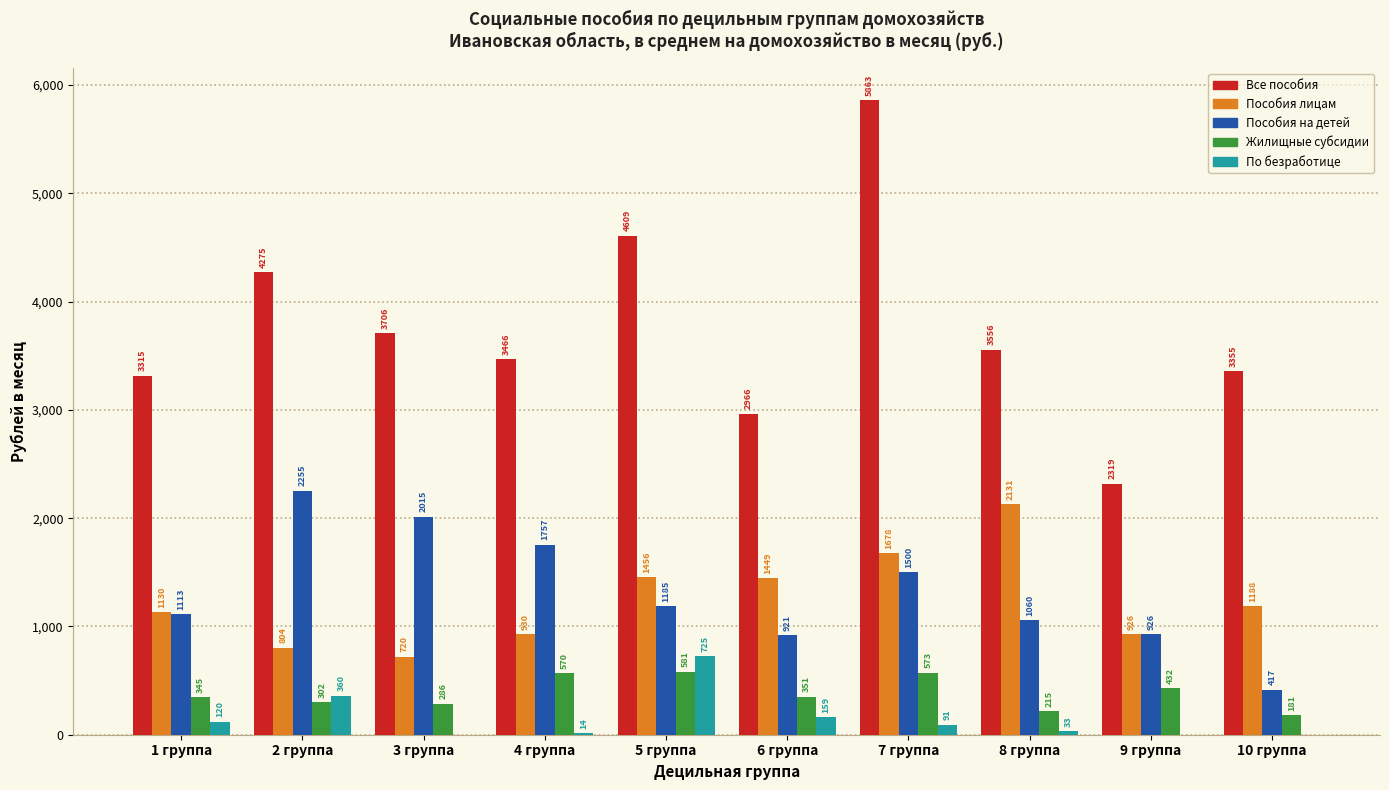

What is the maximum value shown in the chart?

5862.9